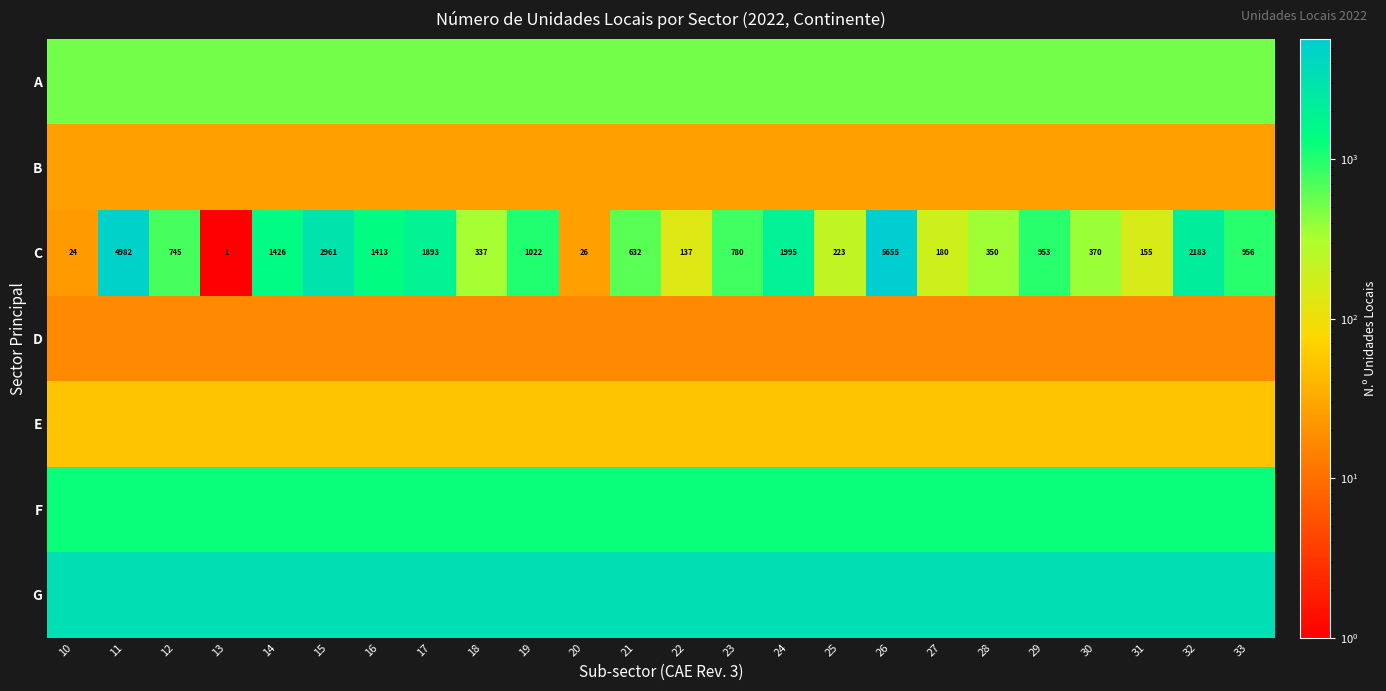

Is the value of B at 30 greater than the value of E at 27?

No